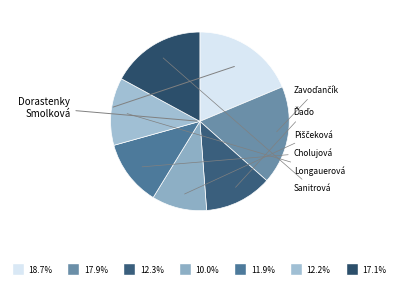

Is there a majority slice in this chart?

No